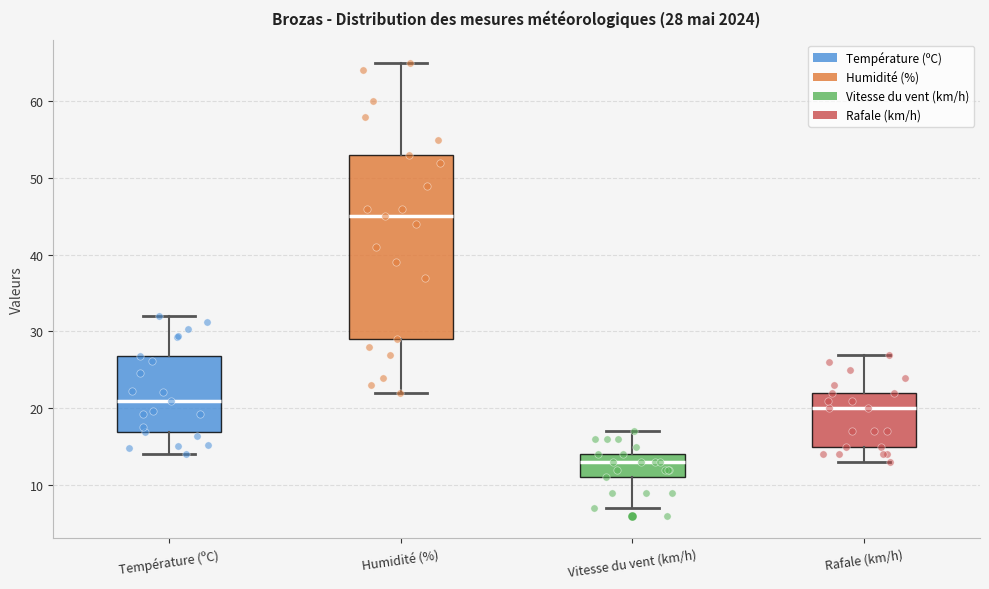

Which box is the tallest, from its lower edge to its upper edge?

Humidité (%)